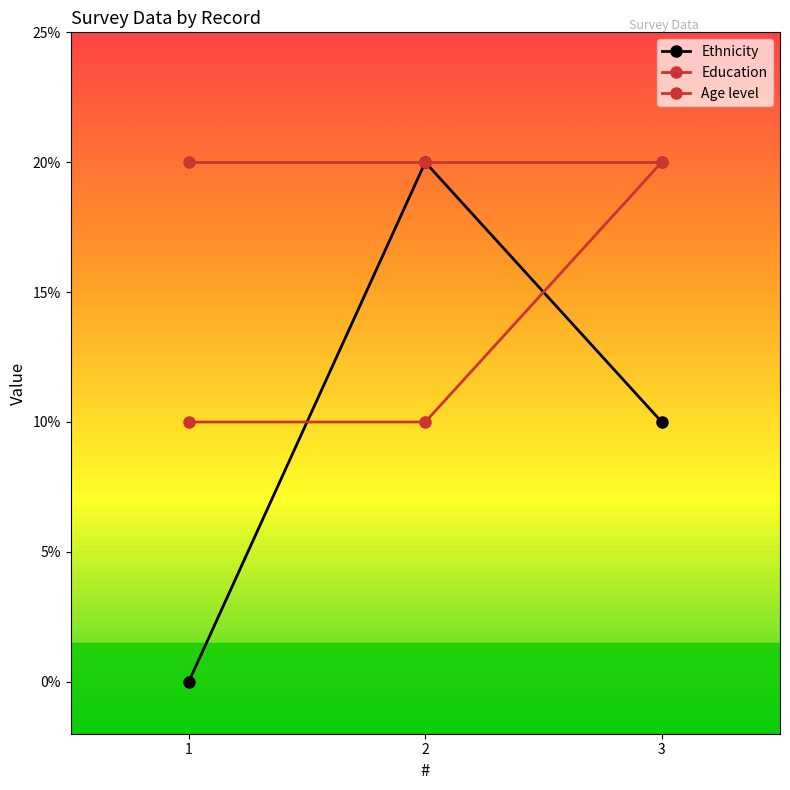

Is this an area chart (filled region under the line)?

No